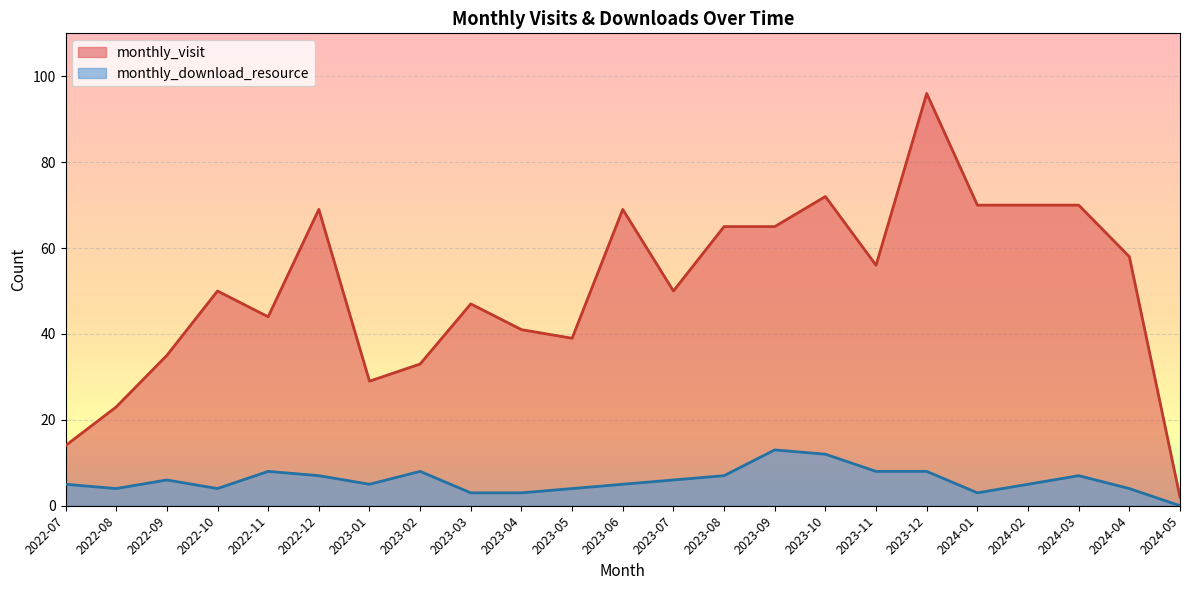

Reading left to right, extract all data points from this chart.

monthly_visit: 2022-07=14	2022-08=23	2022-09=35	2022-10=50	2022-11=44	2022-12=69	2023-01=29	2023-02=33	2023-03=47	2023-04=41	2023-05=39	2023-06=69	2023-07=50	2023-08=65	2023-09=65	2023-10=72	2023-11=56	2023-12=96	2024-01=70	2024-02=70	2024-03=70	2024-04=58	2024-05=2
monthly_download_resource: 2022-07=5	2022-08=4	2022-09=6	2022-10=4	2022-11=8	2022-12=7	2023-01=5	2023-02=8	2023-03=3	2023-04=3	2023-05=4	2023-06=5	2023-07=6	2023-08=7	2023-09=13	2023-10=12	2023-11=8	2023-12=8	2024-01=3	2024-02=5	2024-03=7	2024-04=4	2024-05=0